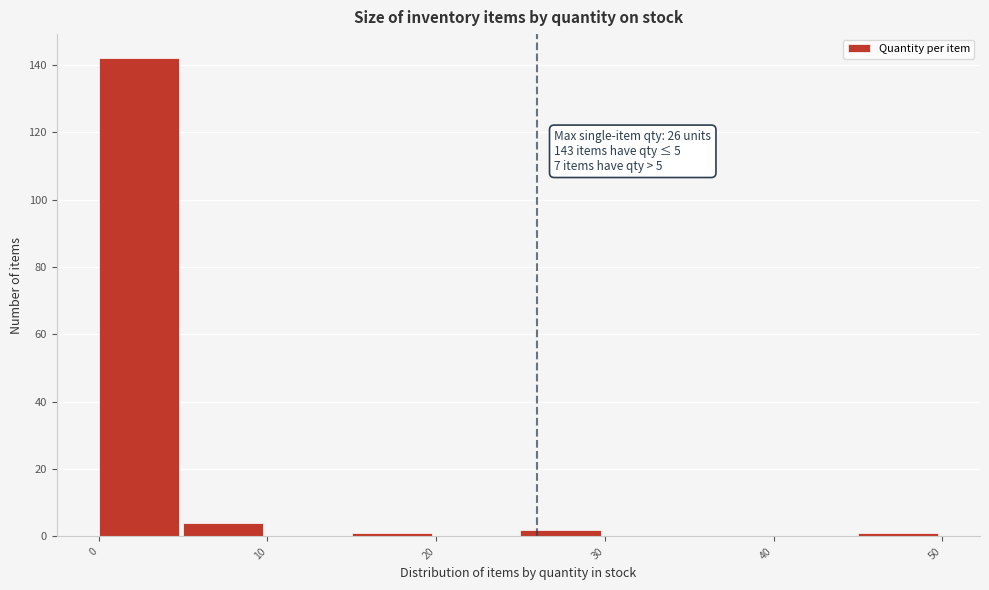

Which range on the x-axis has the tallest bar?

0 to 5